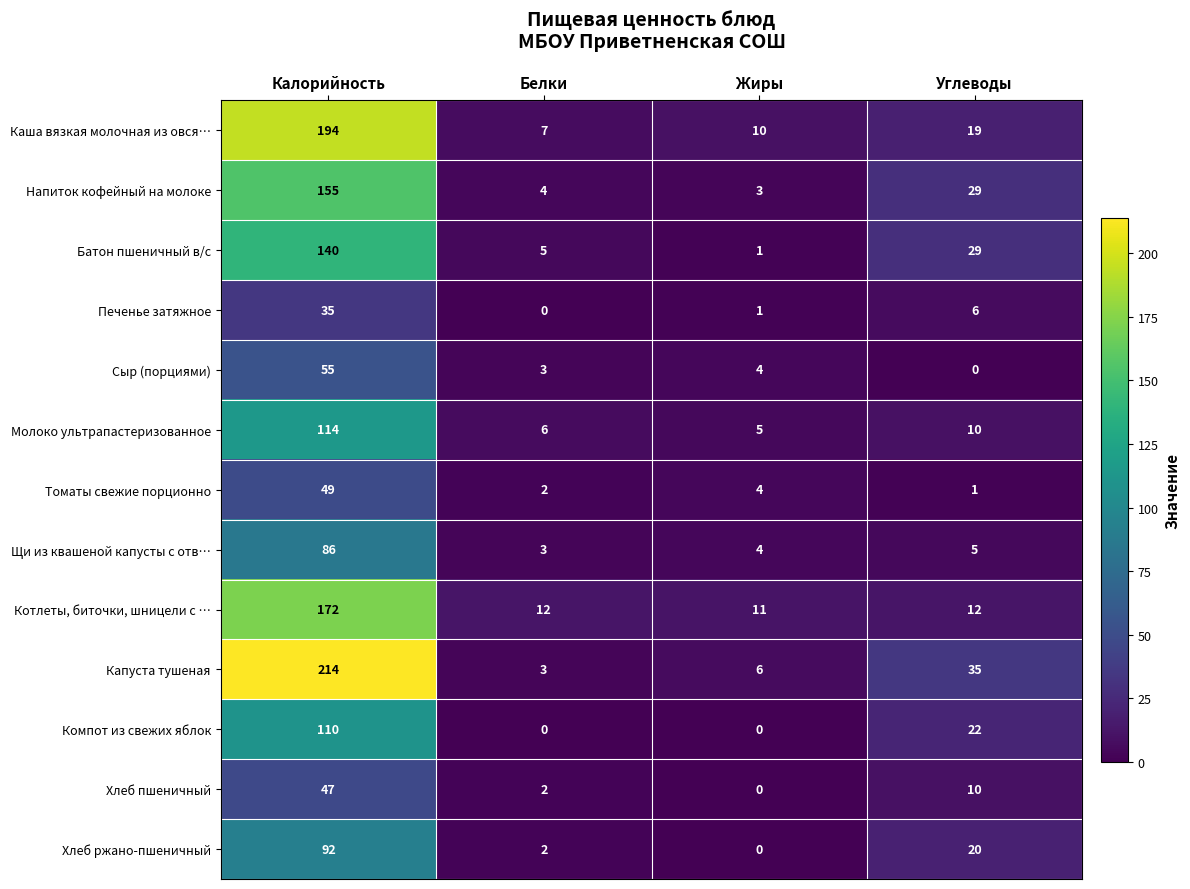

What value does the Молоко ультрапастеризованное series have at Белки?

6